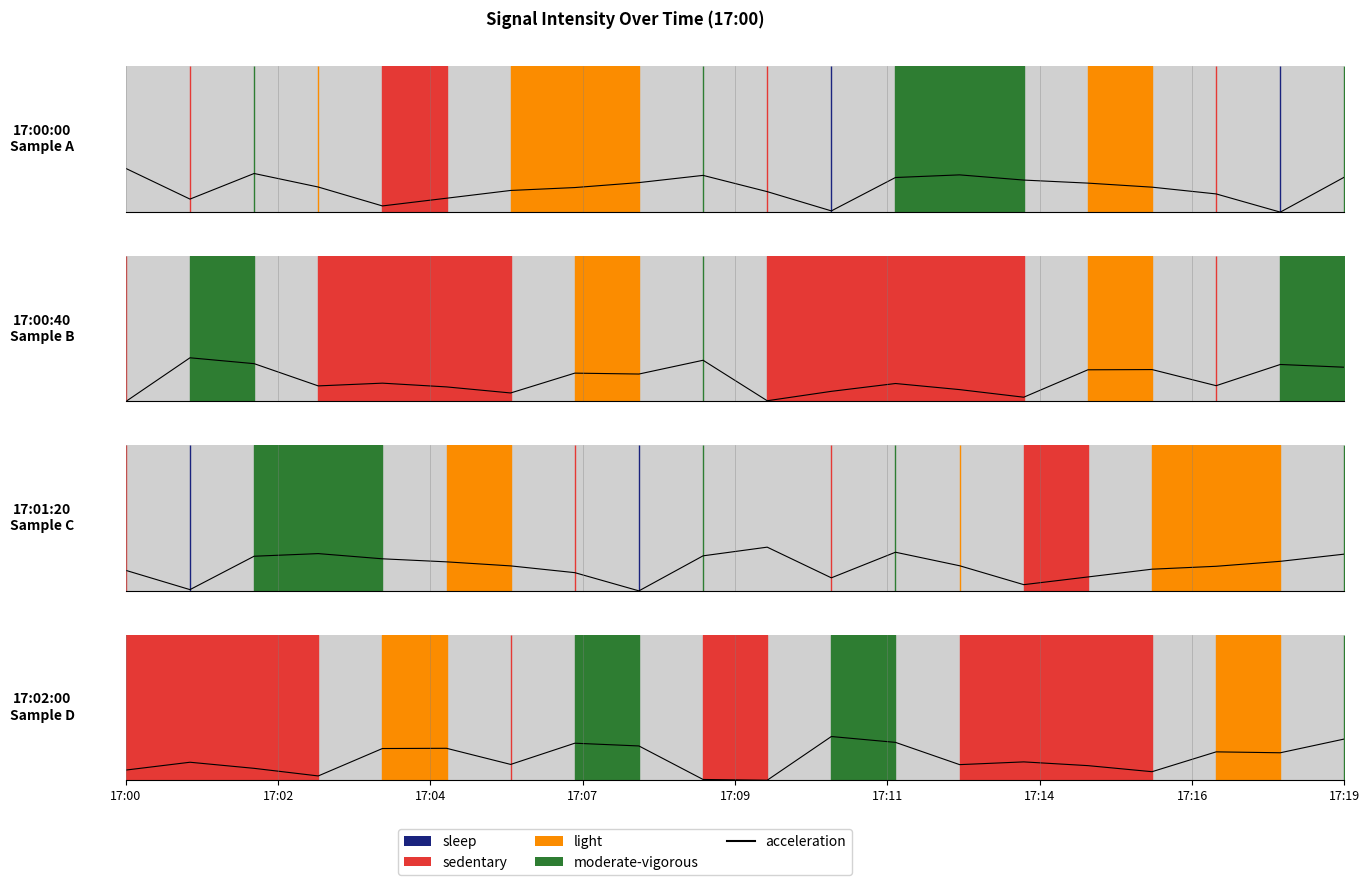

What is the greatest value displayed?

0.3